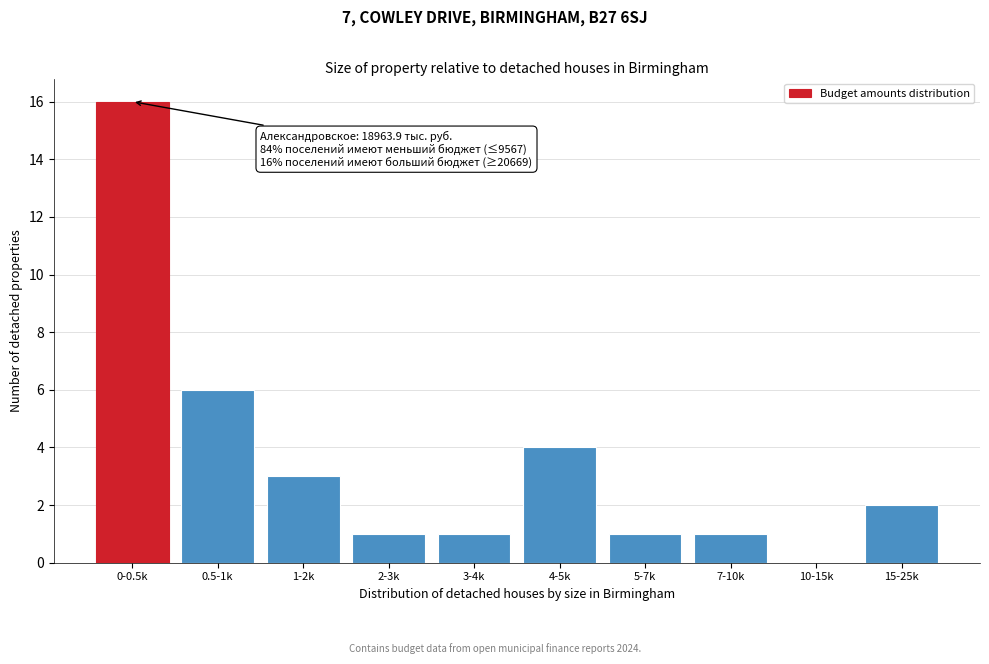

Reading left to right, what are all the values shown in this chart?

0-0.5k=16	0.5-1k=6	1-2k=3	2-3k=1	3-4k=1	4-5k=4	5-7k=1	7-10k=1	10-15k=0	15-25k=2